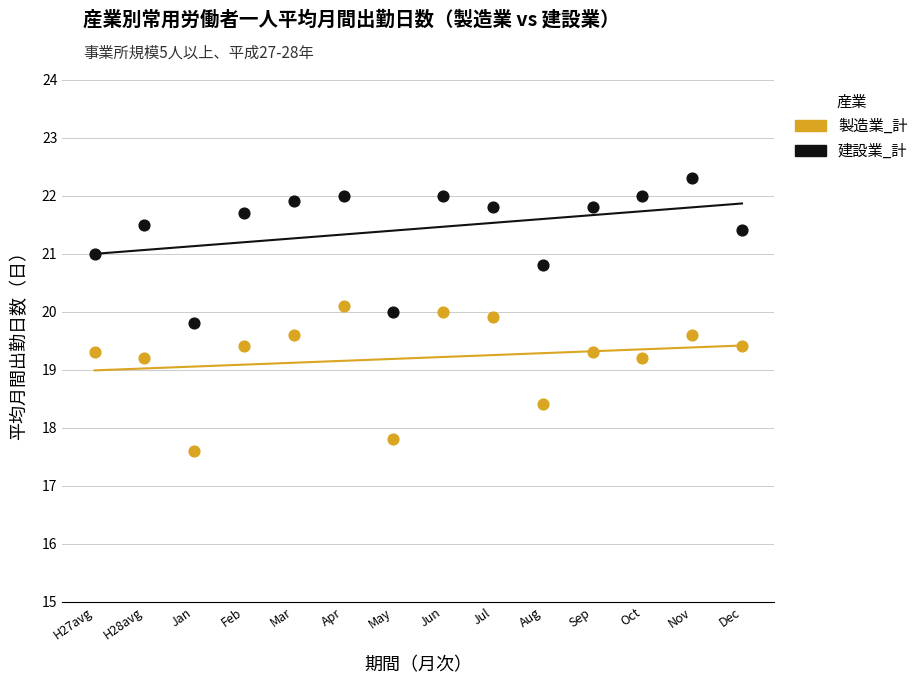

Which series reaches the minimum Y coordinate?

製造業_計